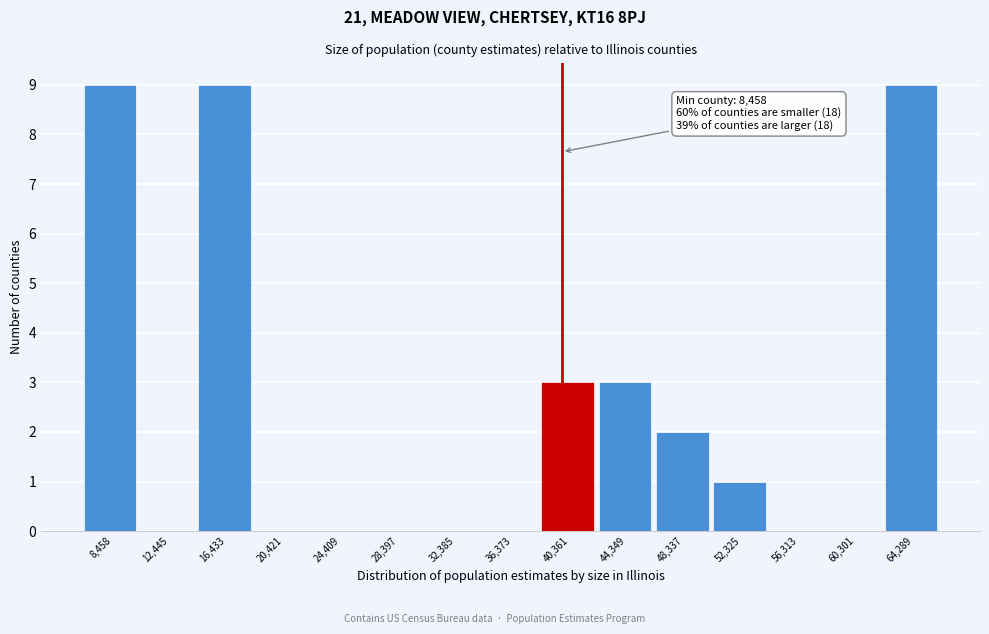

Reading left to right, what are all the values shown in this chart?

8,458=9	12,445=0	16,433=9	20,421=0	24,409=0	28,397=0	32,385=0	36,373=0	40,361=3	44,349=3	48,337=2	52,325=1	56,313=0	60,301=0	64,289=9